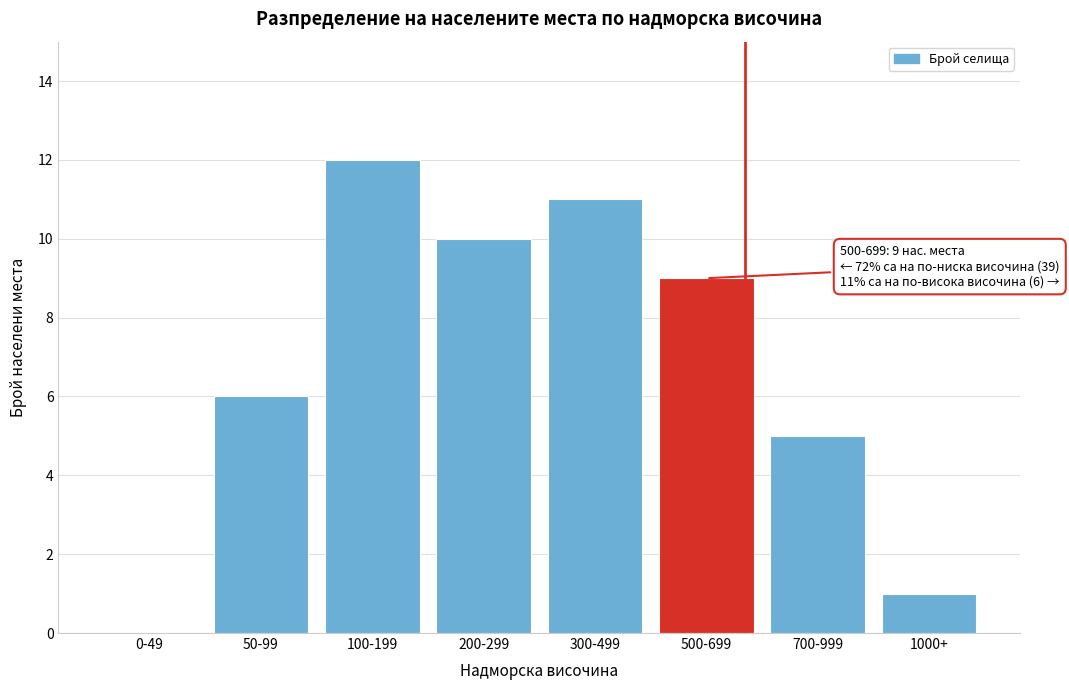

Reading left to right, list all the values displayed in this chart.

0-49=0	50-99=6	100-199=12	200-299=10	300-499=11	500-699=9	700-999=5	1000+=1